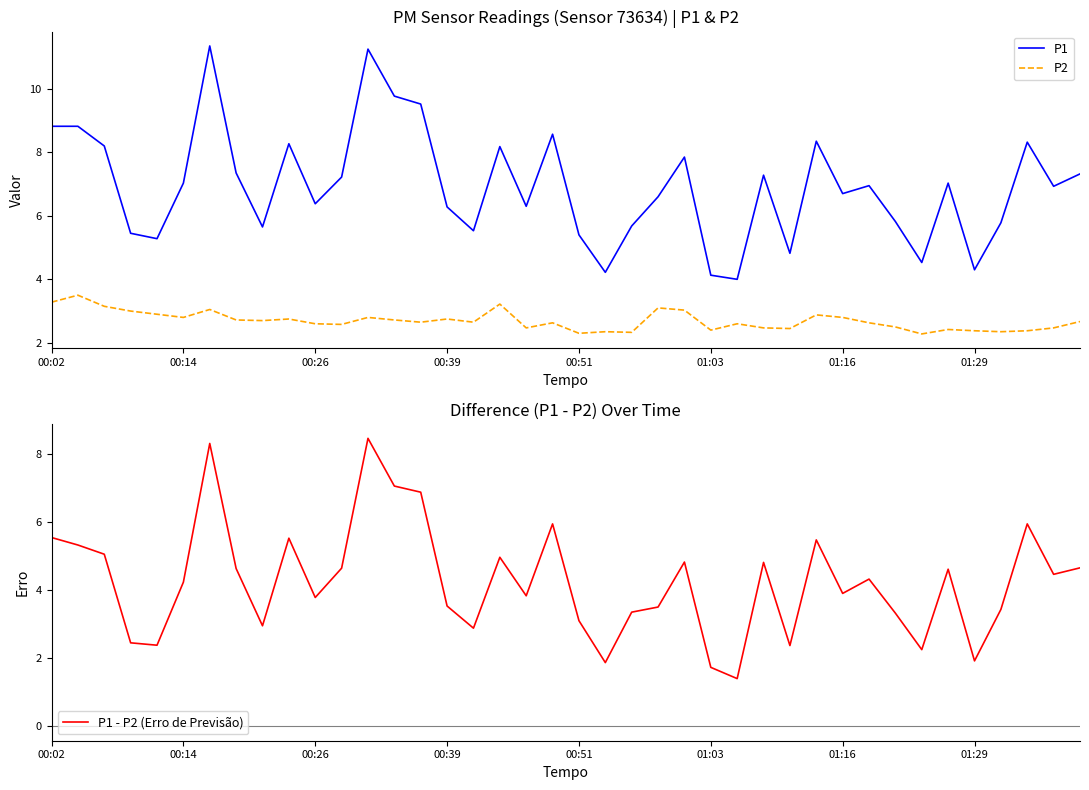

Where is P2 nearest to the value 2?

33